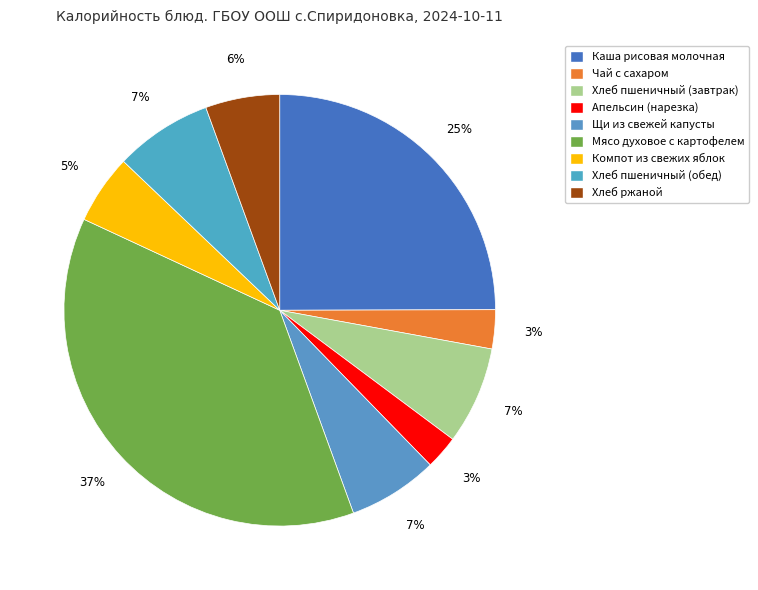

To the nearest percent, what portion does Мясо духовое с картофелем represent?

37%